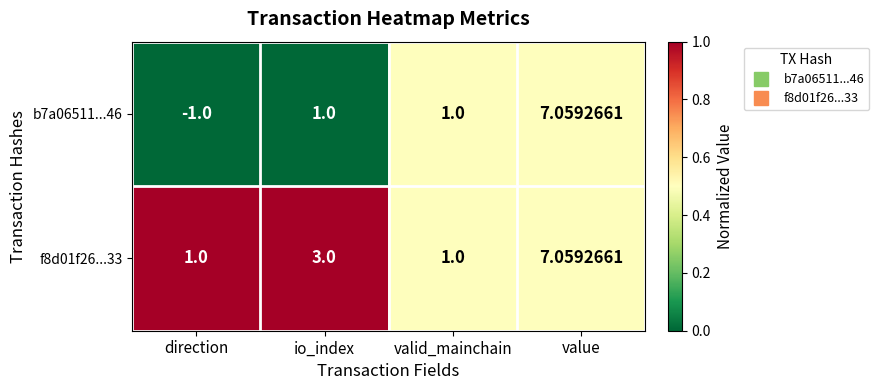

Is the value of f8d01f26...33 at io_index greater than the value of b7a06511...46 at direction?

Yes